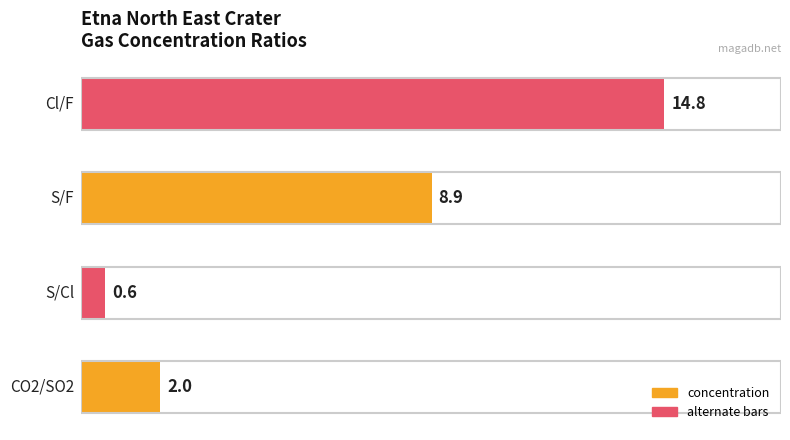

What is the difference between the maximum and minimum values?

14.2